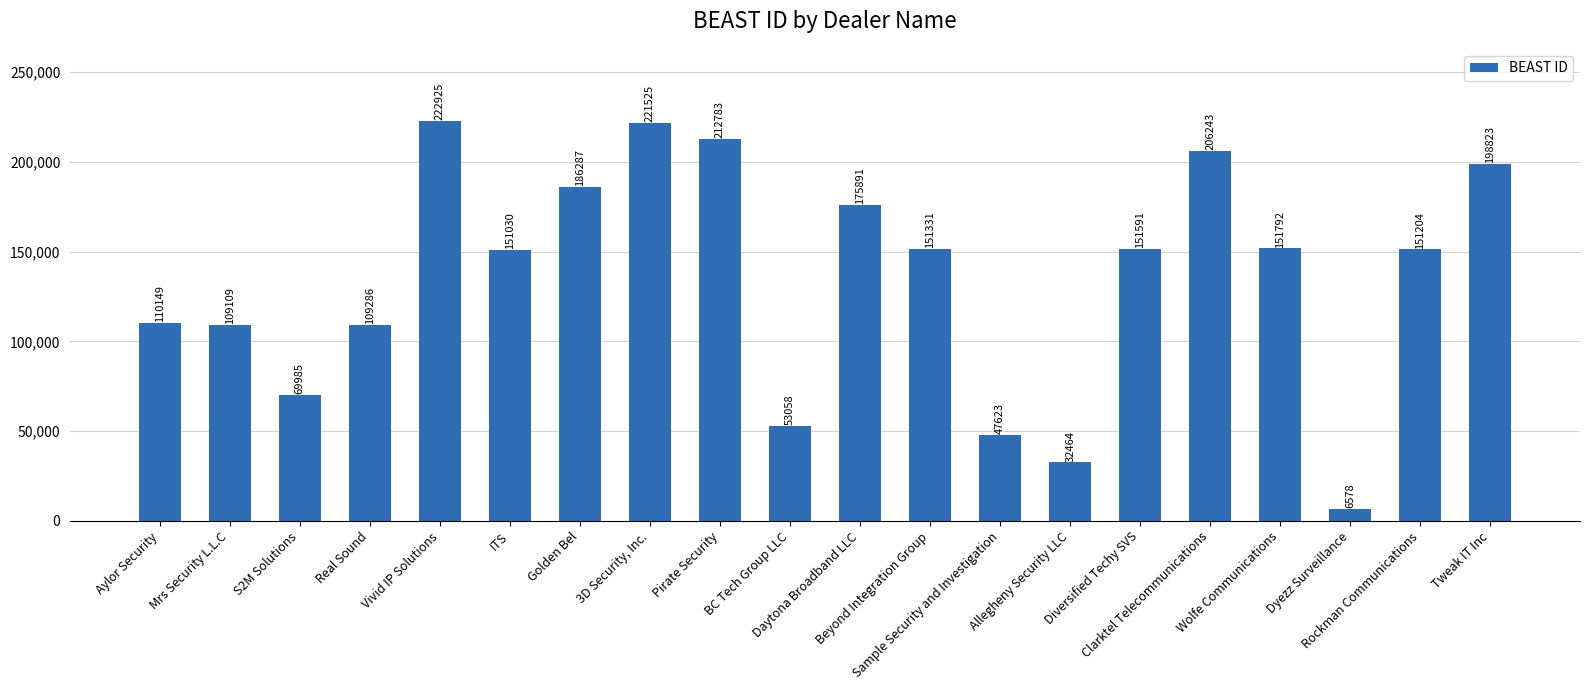

Reading right to left, transcribe all the data shown in this chart.

Tweak IT Inc=198823	Rockman Communications=151204	Dyezz Surveillance=6578	Wolfe Communications=151792	Clarktel Telecommunications=206243	Diversified Techy SVS=151591	Allegheny Security LLC=32464	Sample Security and Investigation=47623	Beyond Integration Group=151331	Daytona Broadband LLC=175891	BC Tech Group LLC=53058	Pirate Security=212783	3D Security, Inc.=221525	Golden Bel=186287	ITS=151030	Vivid IP Solutions=222925	Real Sound=109286	S2M Solutions=69985	Mrs Security L.L.C=109109	Aylor Security=110149